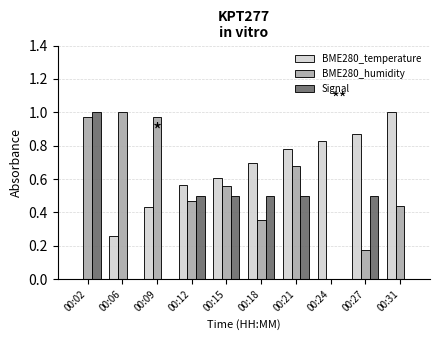

What is the sum of the BME280_temperature values at 00:09 and 00:21?

1.2